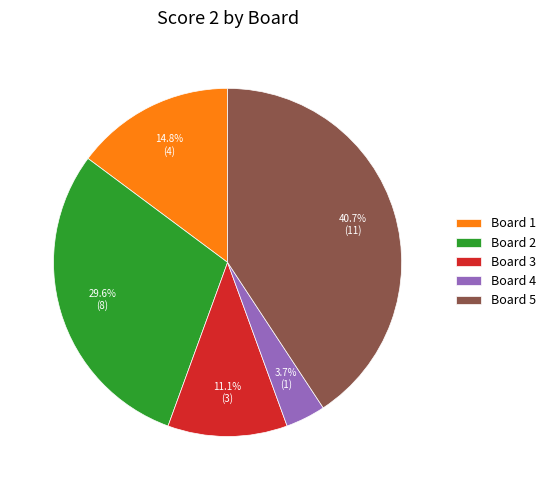

Which slice is the smallest?

Board 4